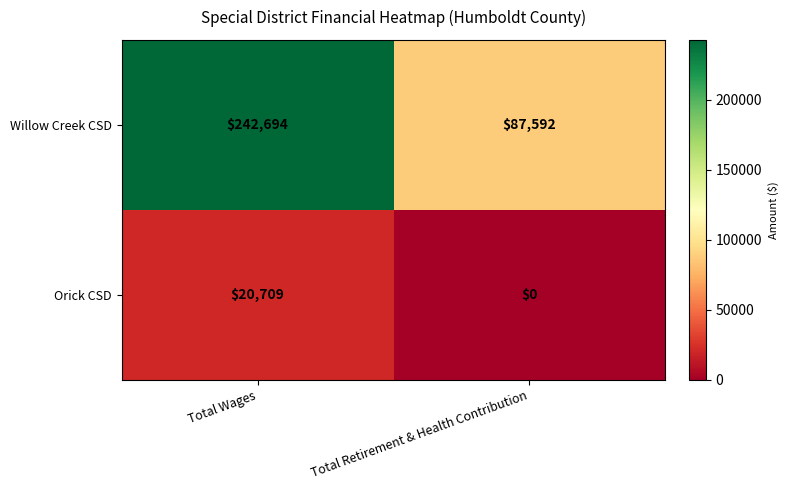

Reading left to right, transcribe all the data shown in this chart.

Willow Creek CSD: Total Wages=242694	Total Retirement & Health Contribution=87592
Orick CSD: Total Wages=20709	Total Retirement & Health Contribution=0